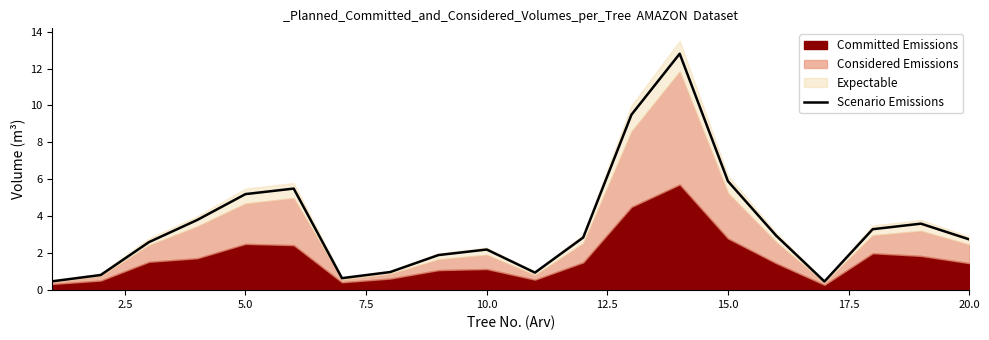

What is the average value?

3.5